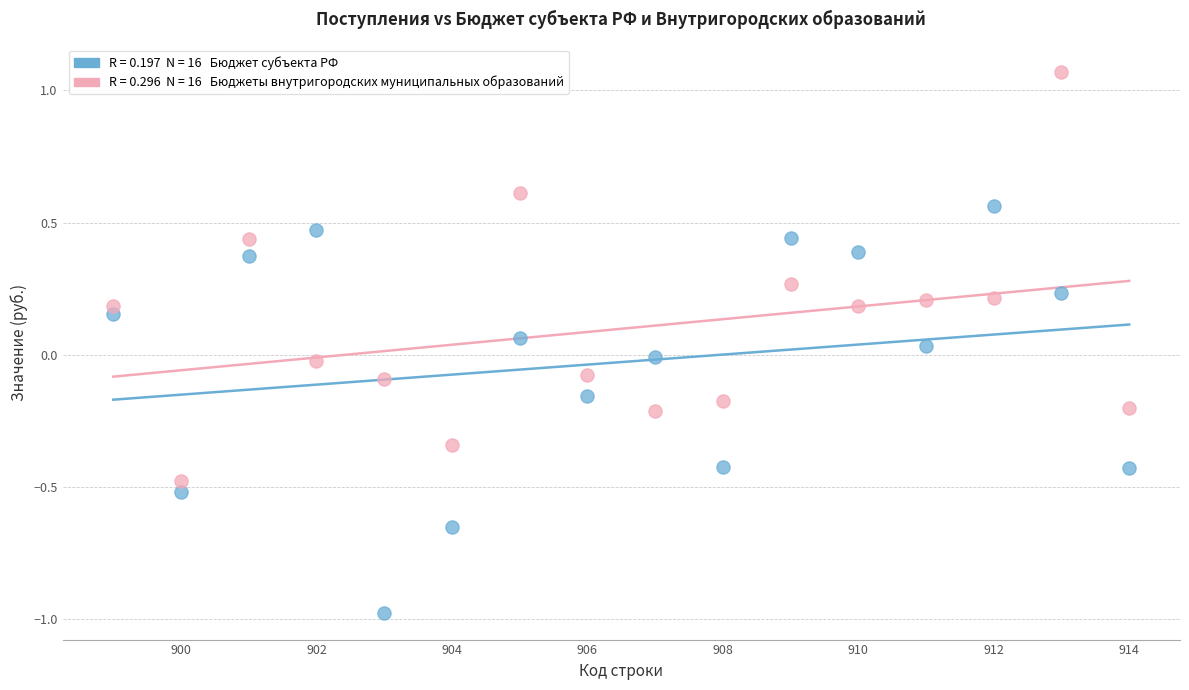

Across all data points, what is the range of X values (max minus min)?

15.0